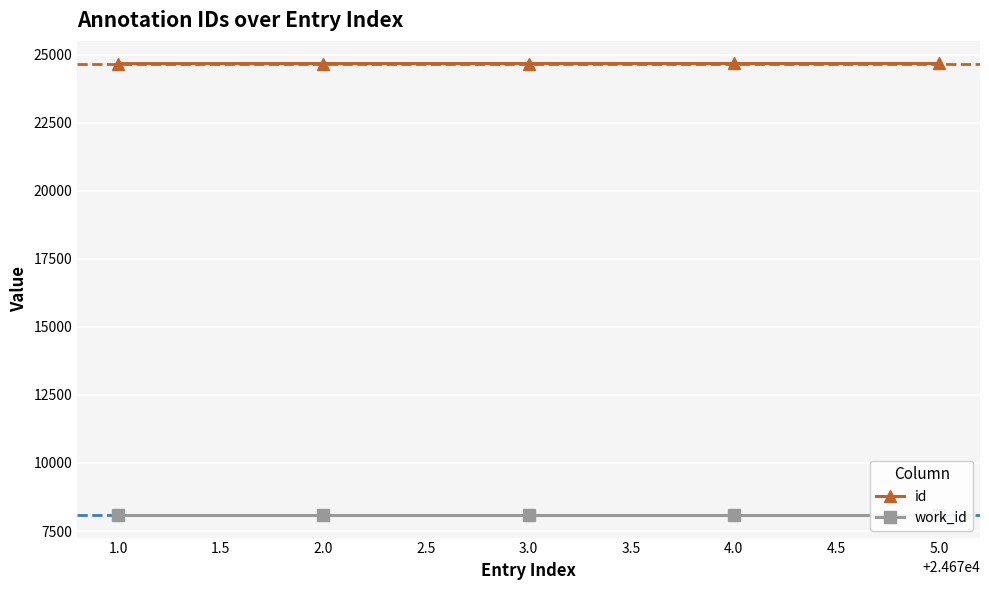

List the series in order of their overall mean, highest first.

id, work_id